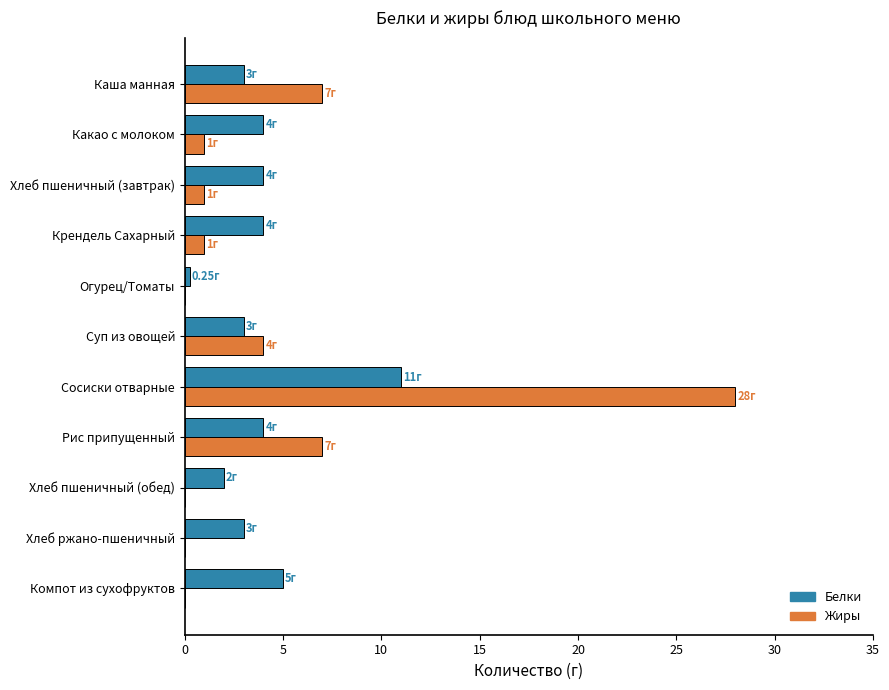

What is the total value across all series at Крендель Сахарный?

5.0